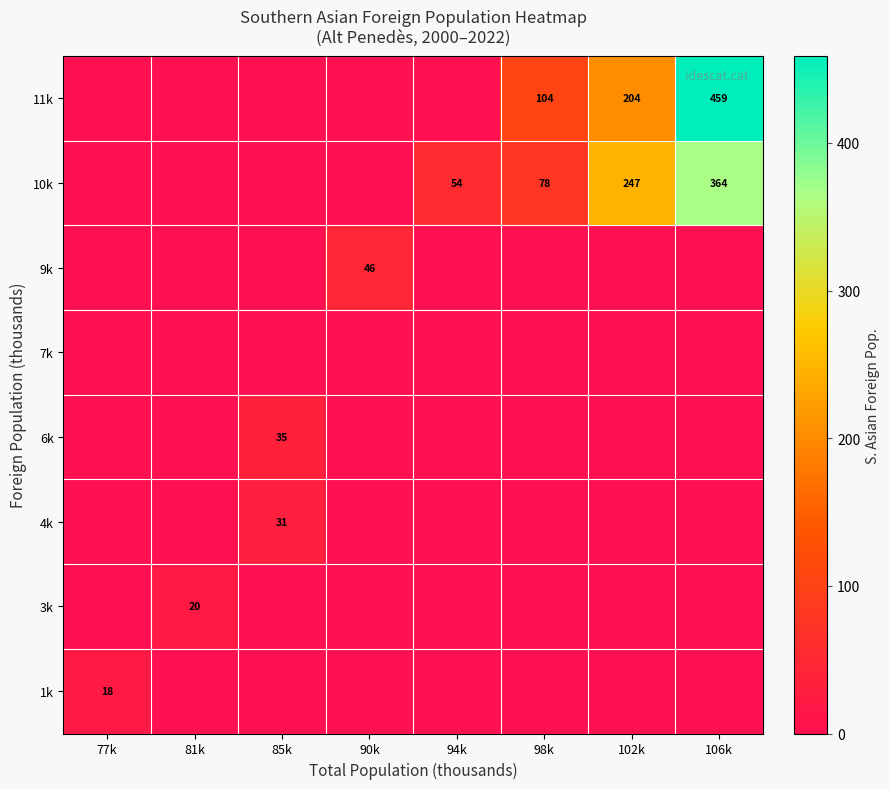

What is the sum of all 4k values?

31